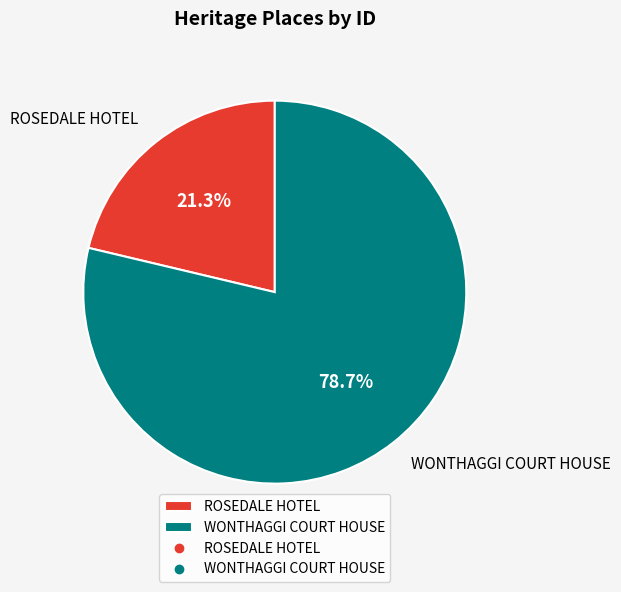

Which category accounts for the majority?

WONTHAGGI COURT HOUSE